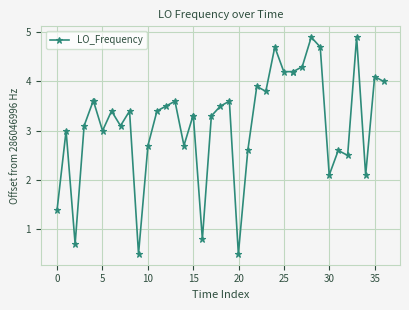

What is the greatest value displayed?

4.9